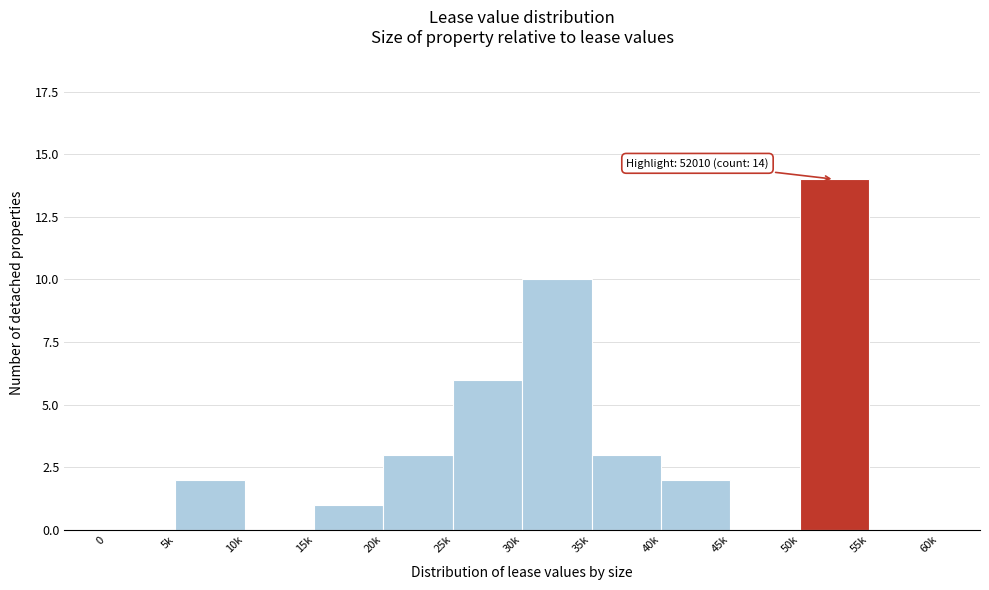

Reading right to left, transcribe all the data shown in this chart.

55k=0	50k=14	45k=0	40k=2	35k=3	30k=10	25k=6	20k=3	15k=1	10k=0	5k=2	0=0